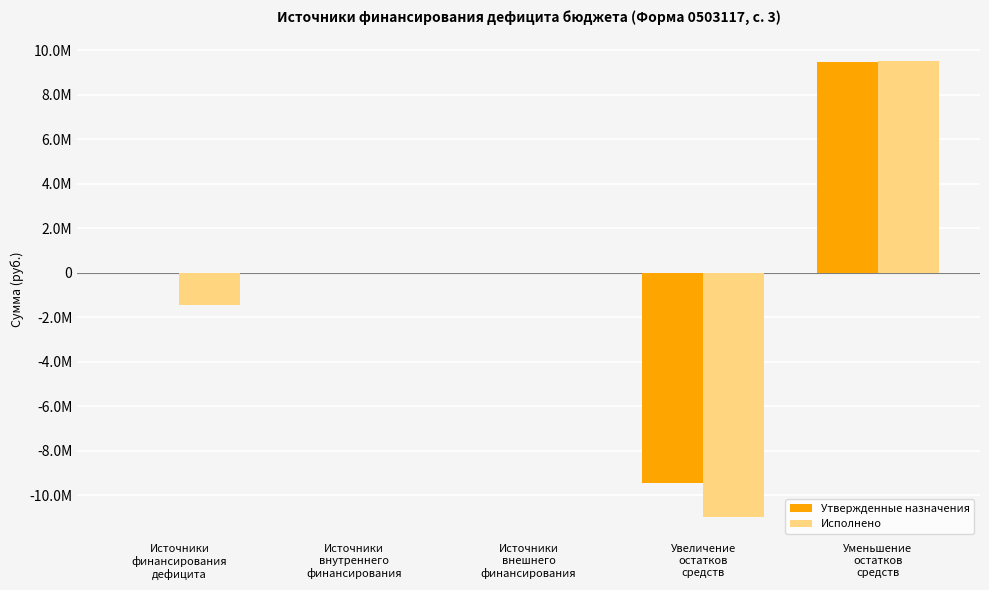

Where does the Утвержденные назначения series first go above 0?

Уменьшение
остатков
средств